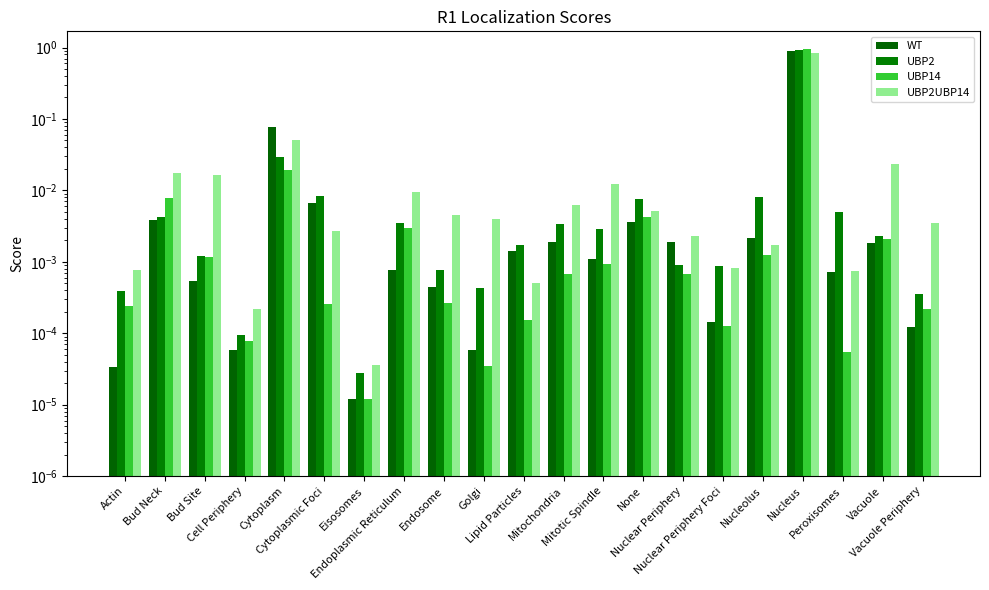

Which series changed the most between Cytoplasmic Foci and Golgi?

UBP2